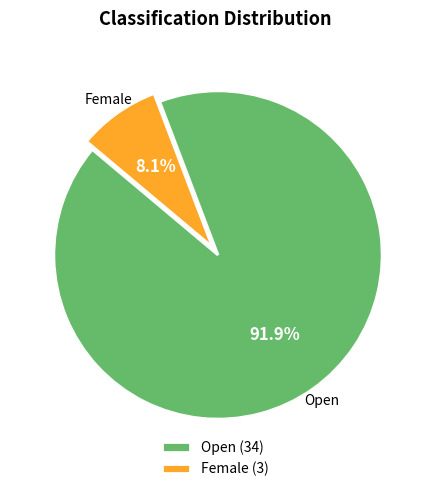

Between Female and Open, which is larger?

Open